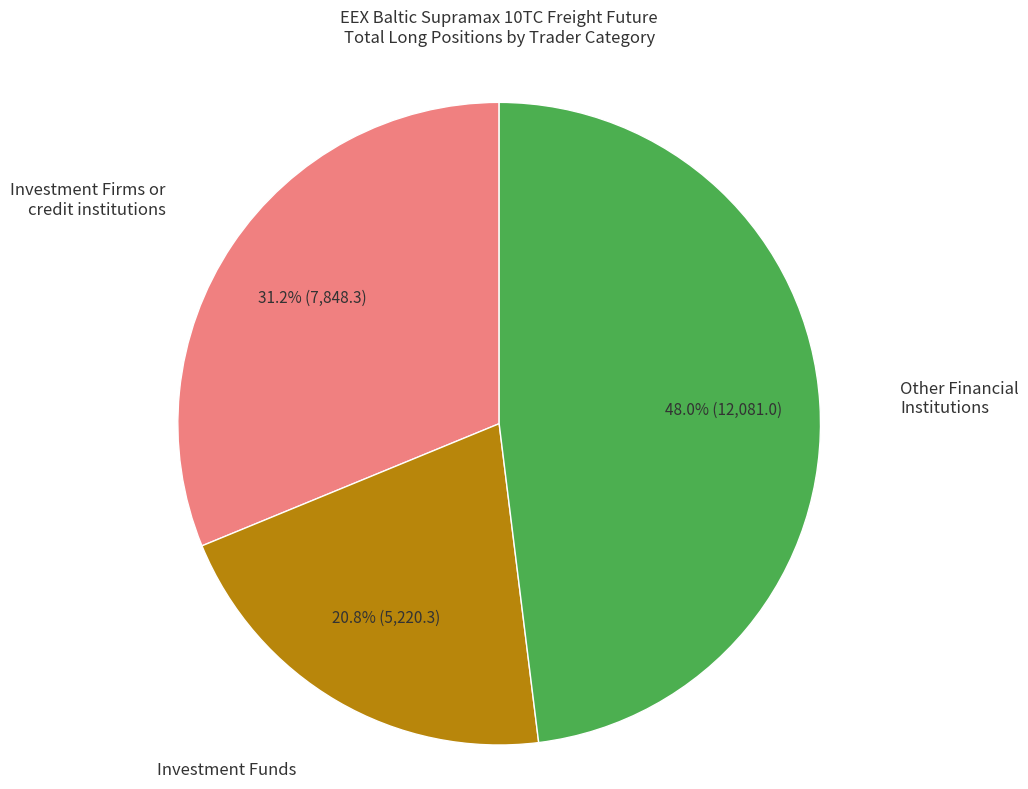

Combined, what portion of the pie is Other Financial Institutions and Investment Funds?

68.8%